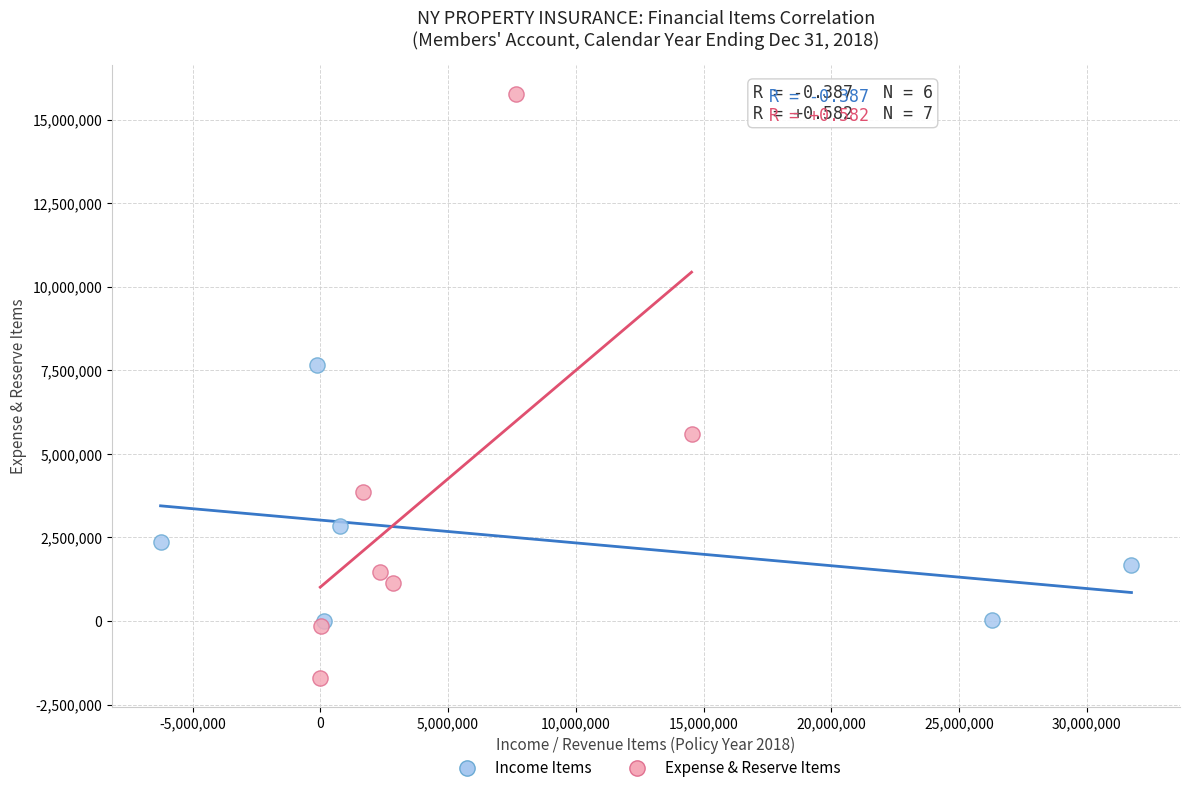

Which series reaches the minimum Y coordinate?

Expense & Reserve Items